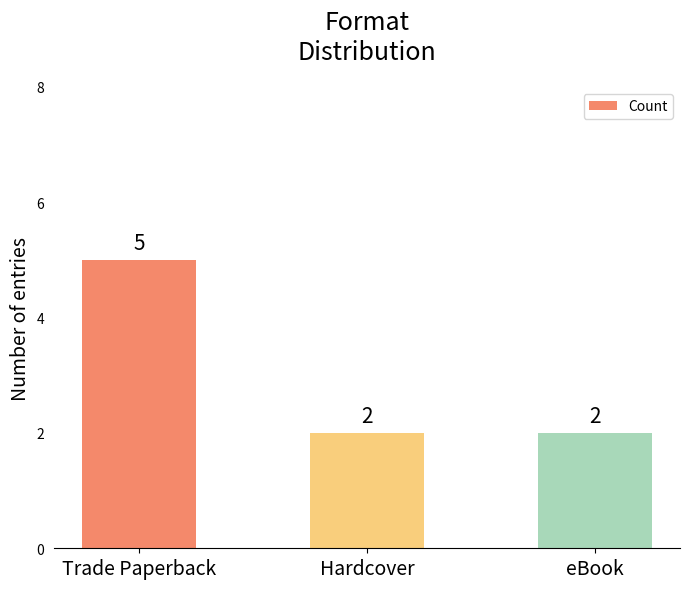

What is the label of the 3rd bar from the right?

Trade Paperback